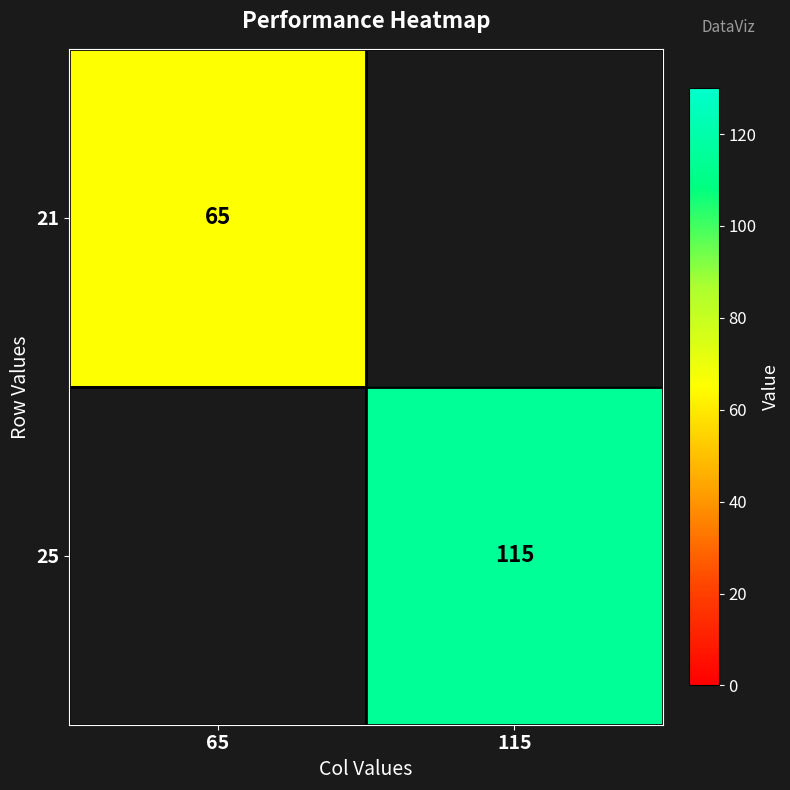

What is the greatest value displayed?

115.0